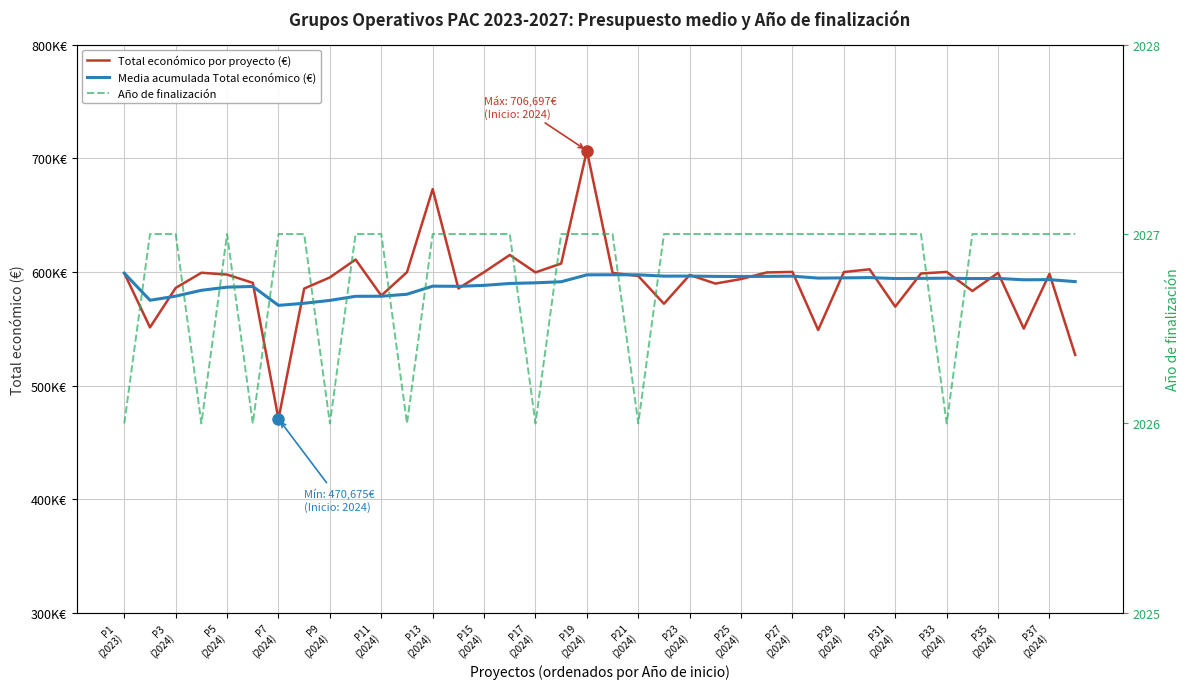

What is the sum of the Año de finalización values at 37 and P15
(2024)?

4054.0